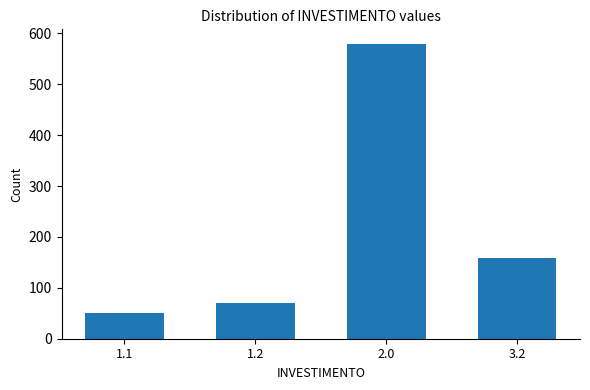

Reading left to right, transcribe all the data shown in this chart.

50	70	579	158